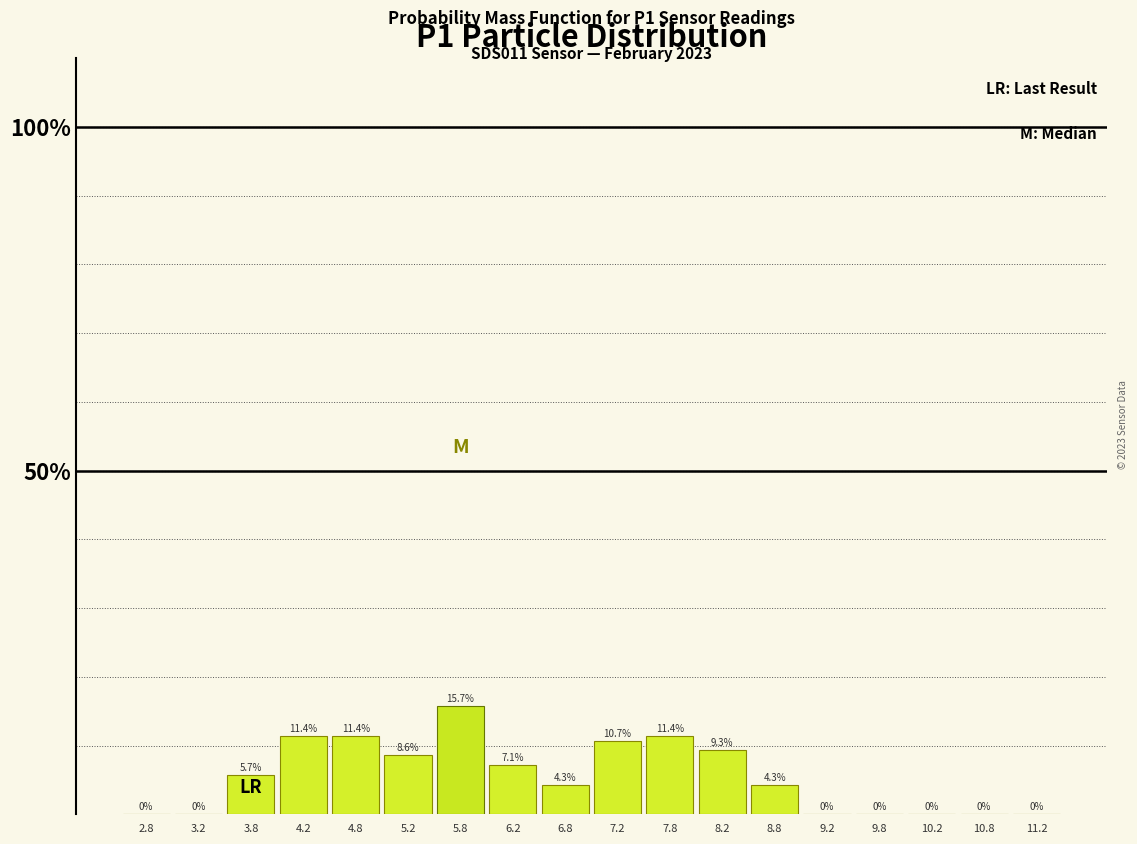

How tall is the bar that spans 3.5 to 4.0 on the x-axis?

5.7